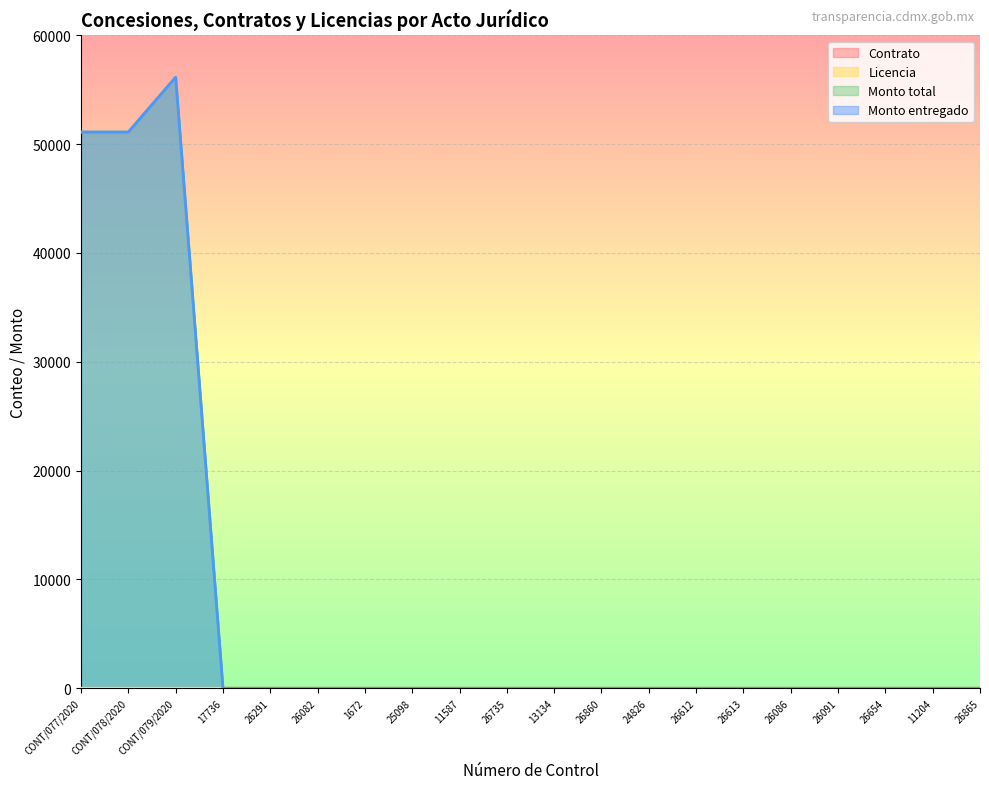

True or false: Monto total and Licencia cross at least once.

False